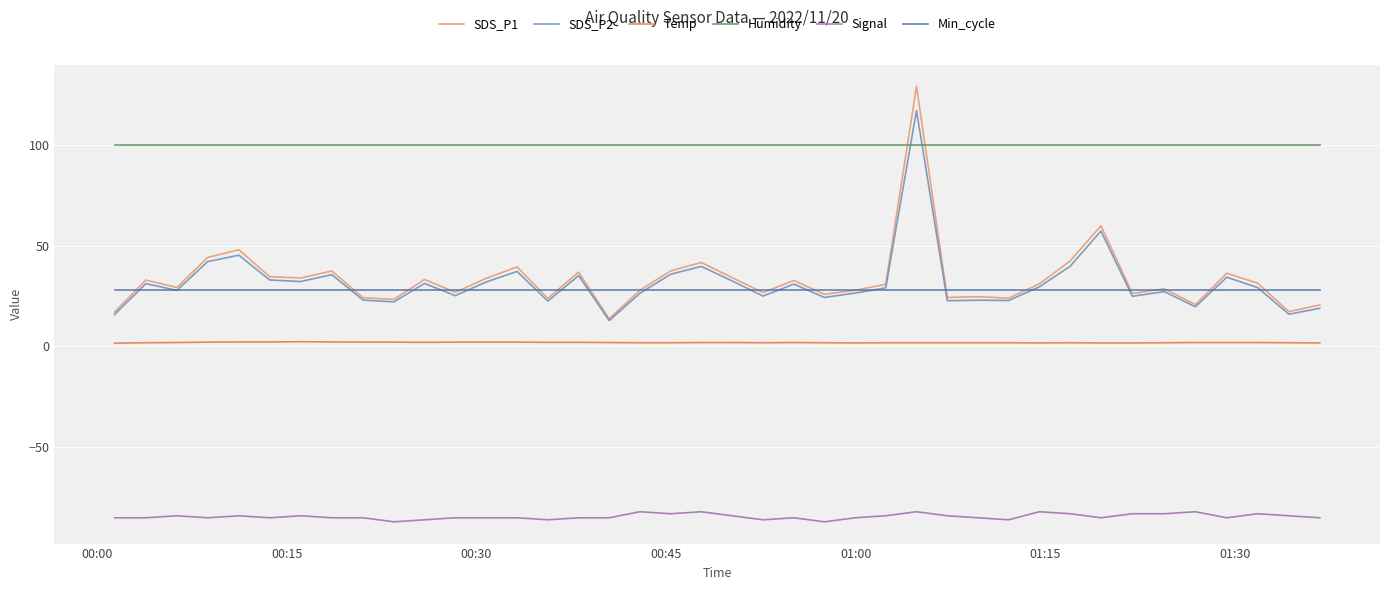

What are all the series names shown in the legend?

SDS_P1, SDS_P2, Temp, Humidity, Signal, Min_cycle